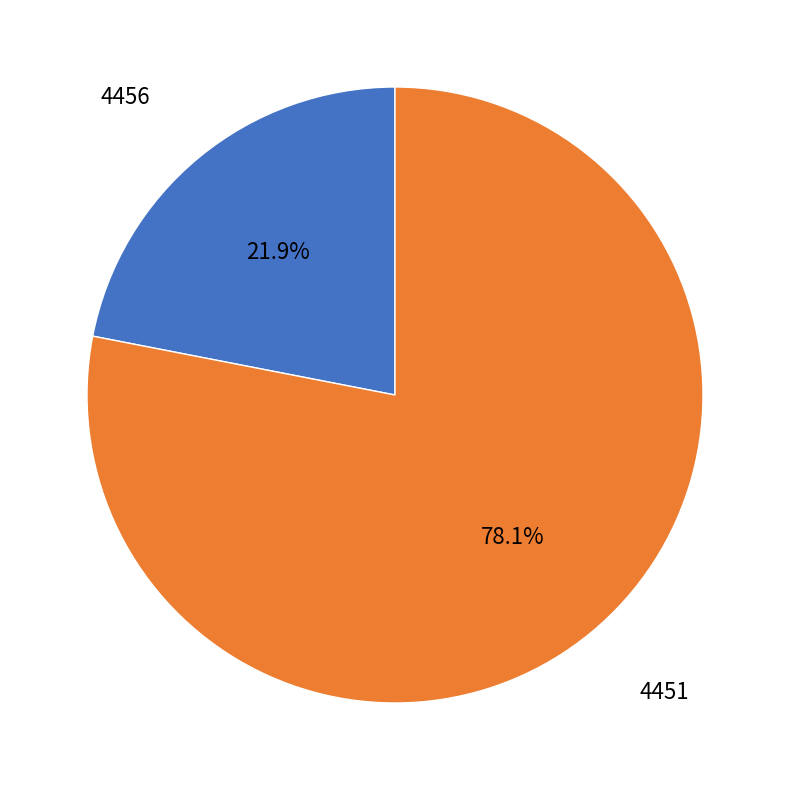

Is there any slice that represents more than half of the pie?

Yes